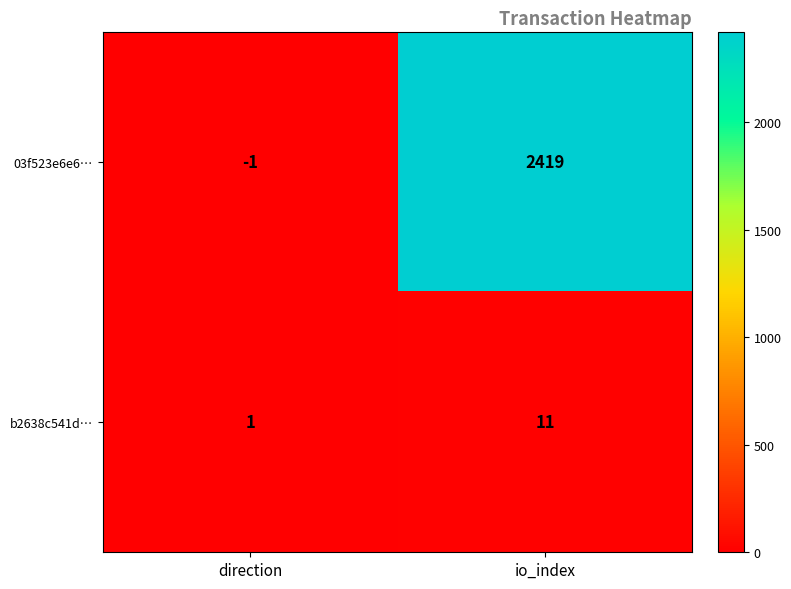

What value does the b2638c541d… series have at io_index?

11